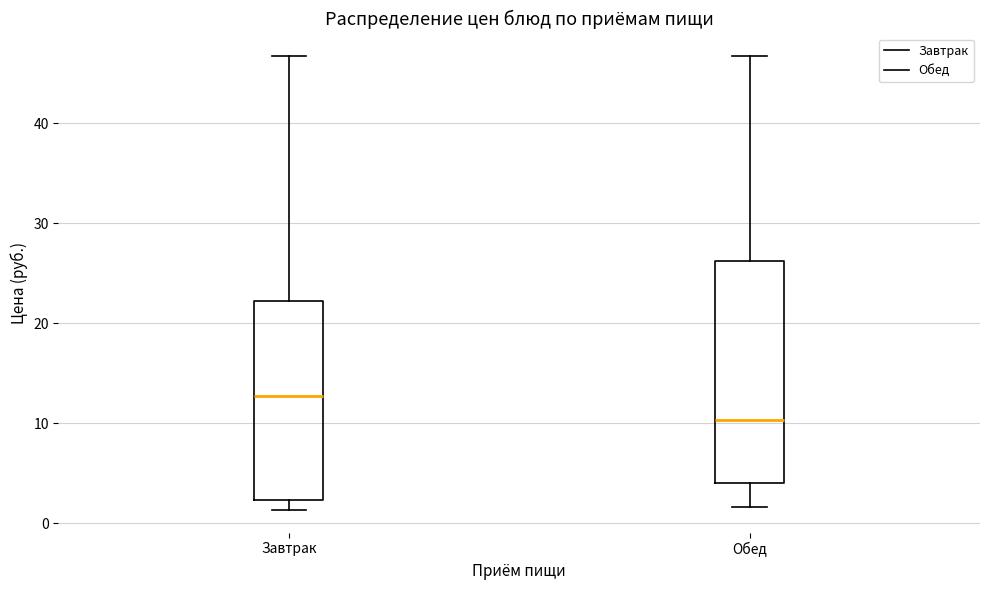

Which box has the lowest median line?

Обед